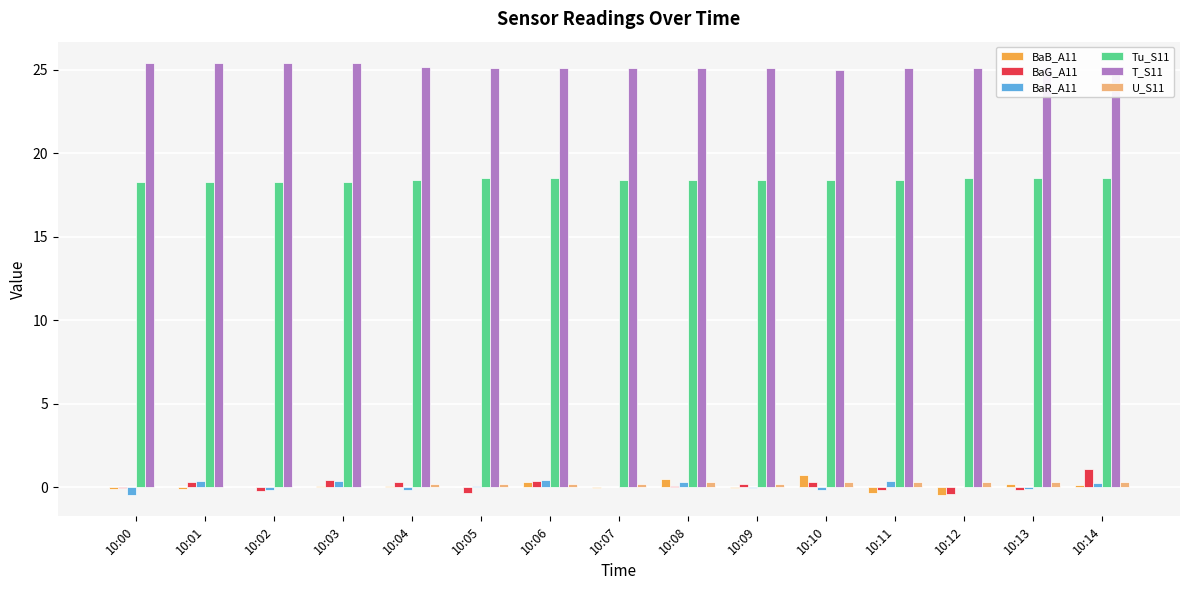

What is the highest value of the BaG_A11 series?

1.1